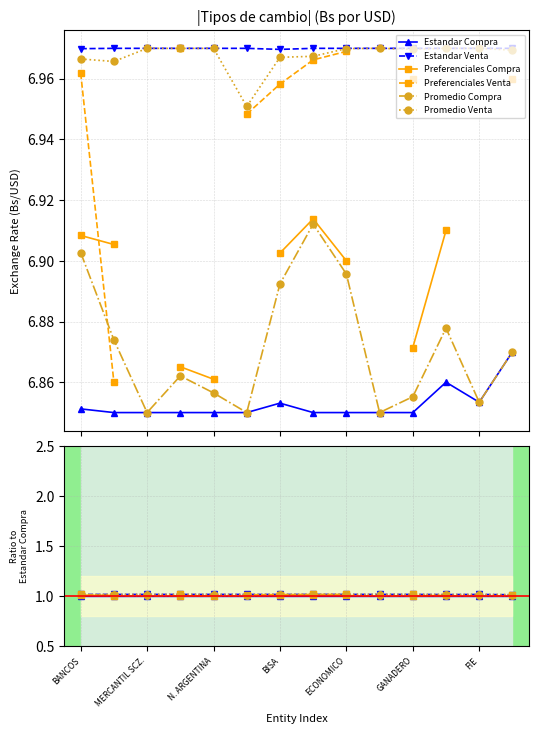

How many data points in Promedio Compra are above 1?

9